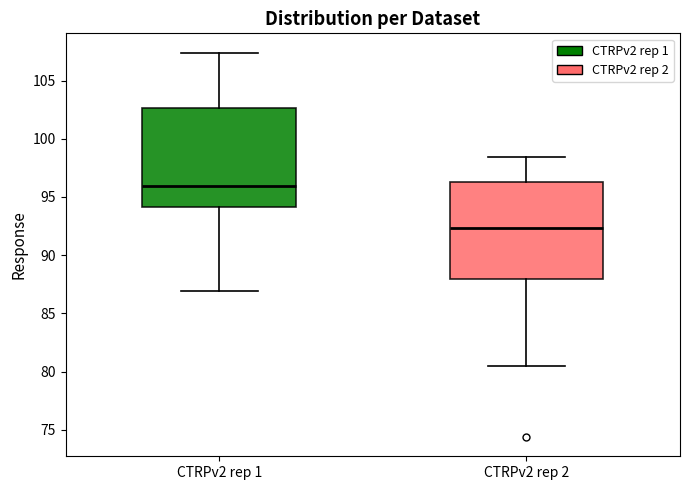

Where is the lower edge of the box for CTRPv2 rep 1 on the y-axis? The values are not printed on the chart, so give them approximately, as read against the axis.

94.0